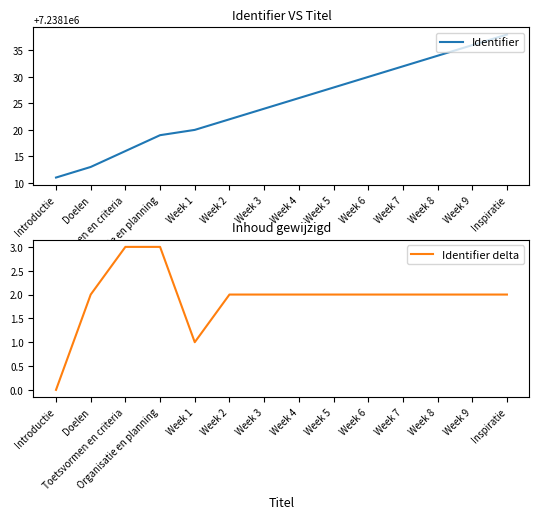

How many distinct data groups are displayed?

2